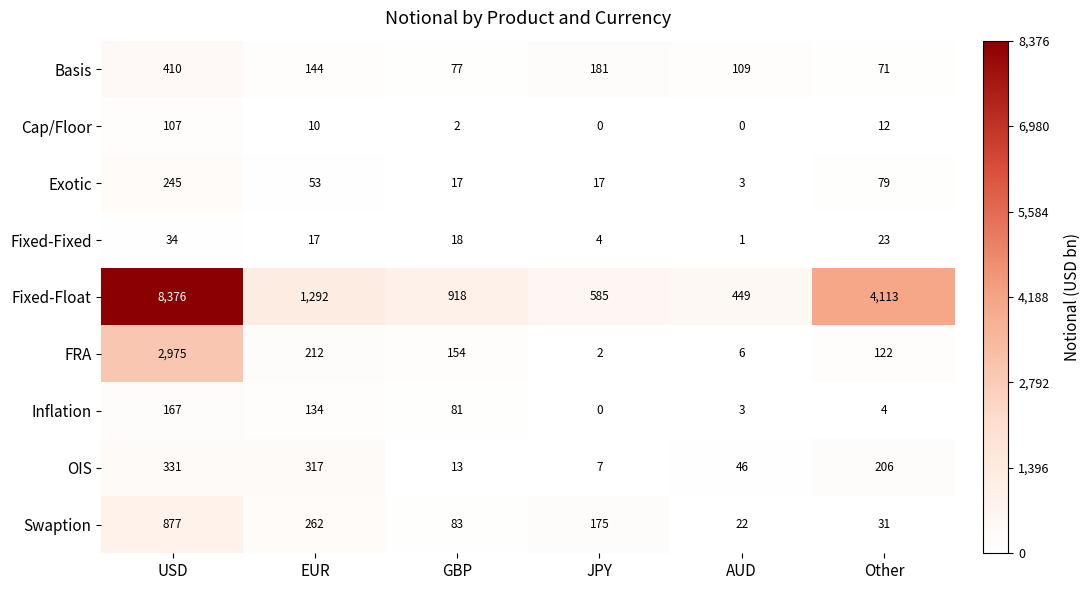

What is the sum of the FRA values at AUD and Other?

128